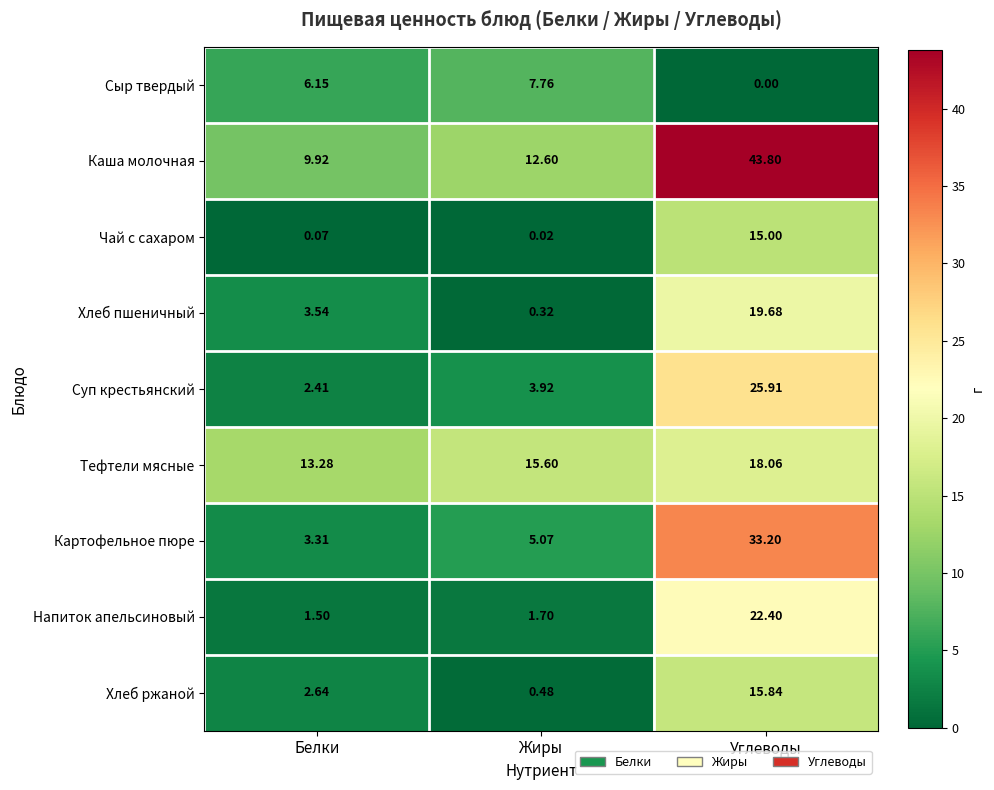

Count the number of categories in the chart.

3